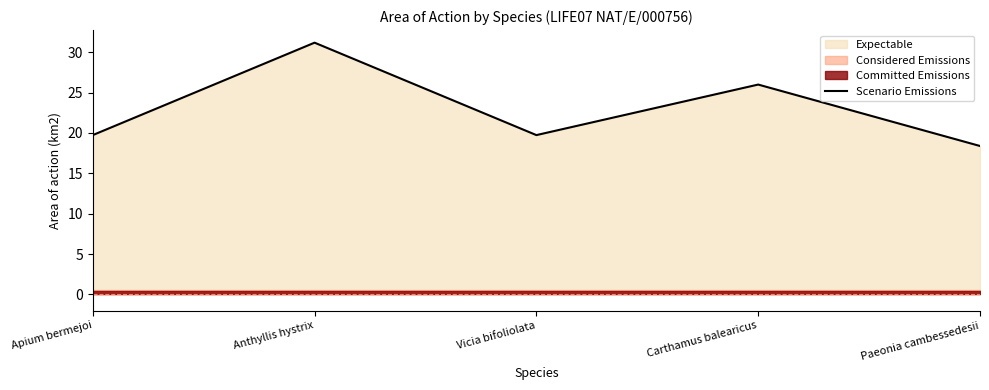

What is the difference between the values at Carthamus balearicus and Apium bermejoi?

6.3